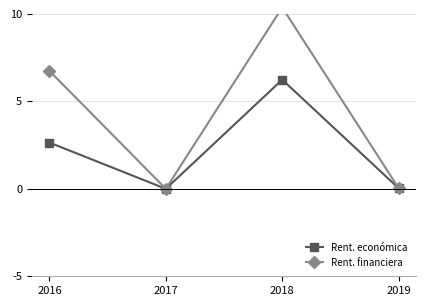

Where is the first local maximum for Rent. económica?

2018